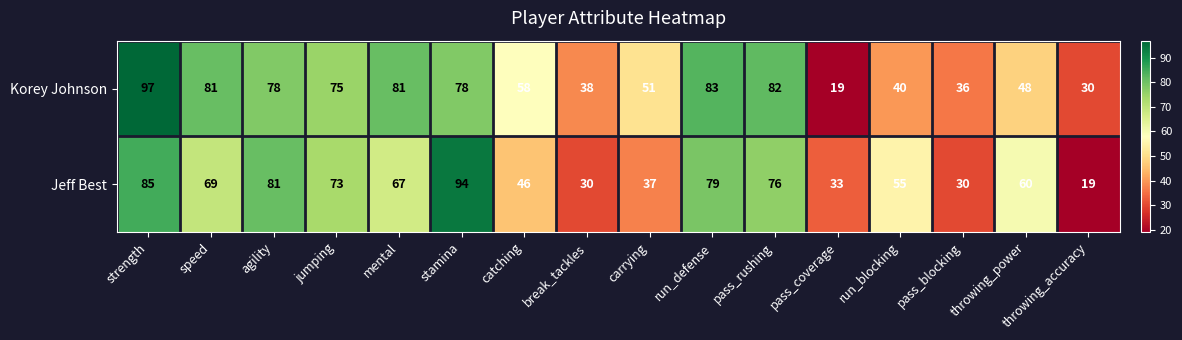

At which category is the sum across all series the highest?

strength